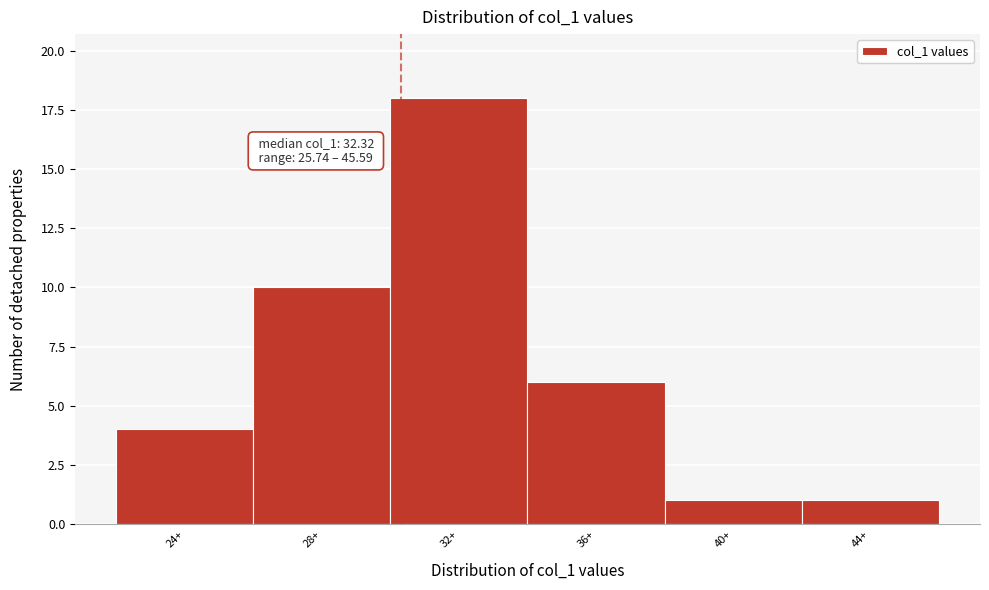

Reading left to right, extract all data points from this chart.

24+=4	28+=10	32+=18	36+=6	40+=1	44+=1